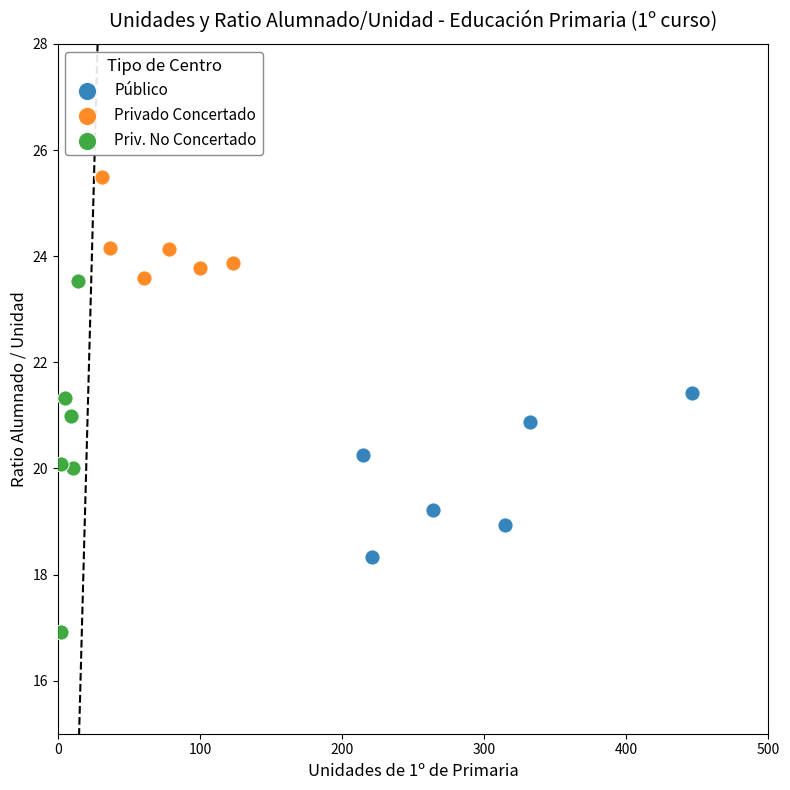

Which series contains the highest Y value?

Privado Concertado